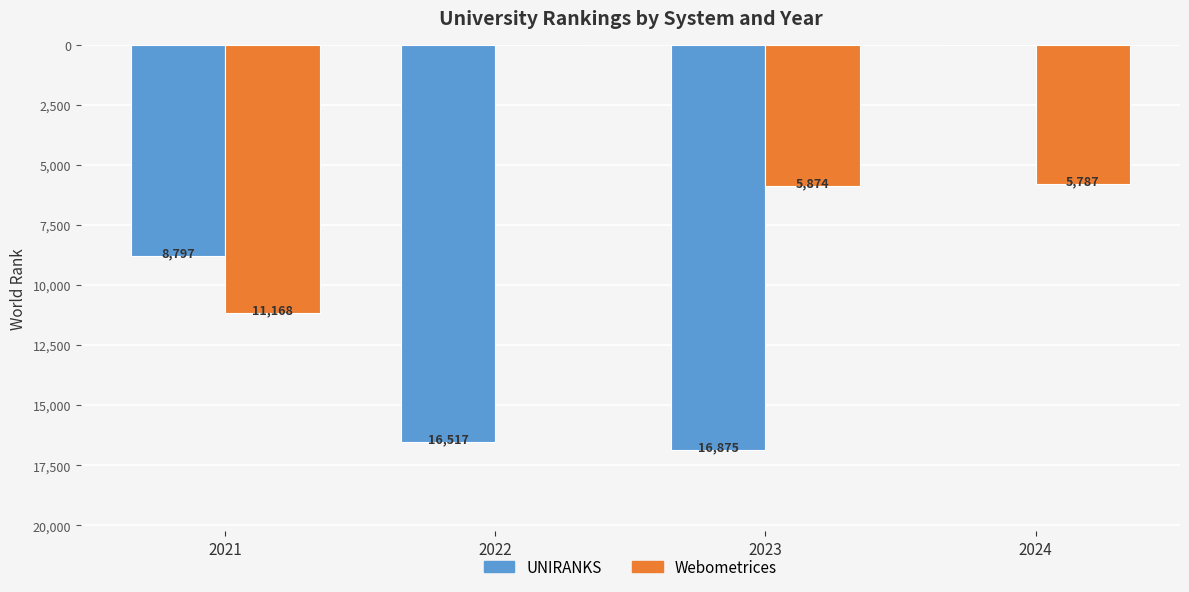

How many groups of bars are there?

4